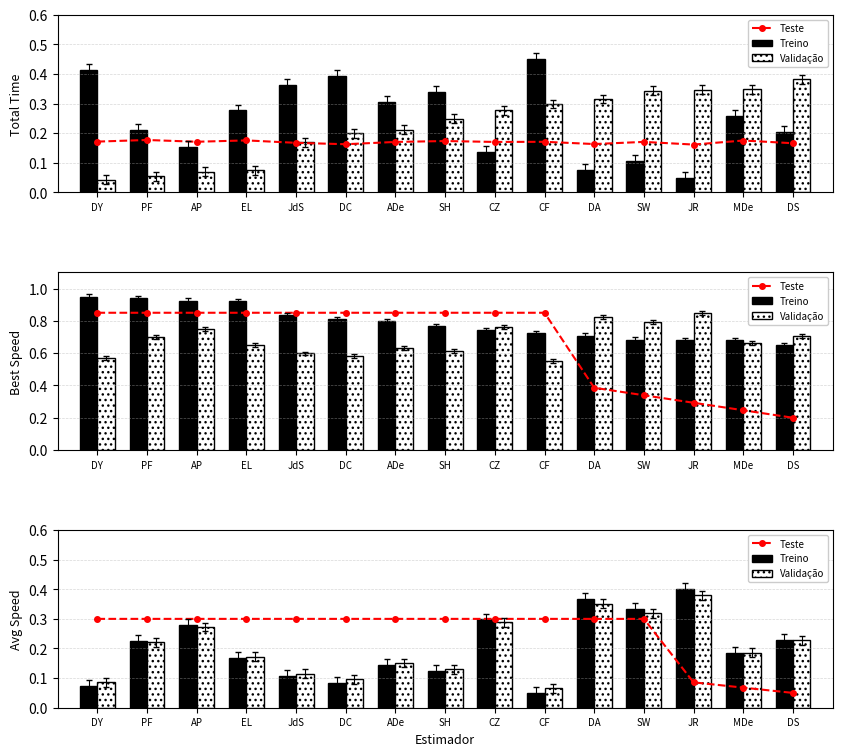

What are all the series names shown in the legend?

Teste, Treino, Validação